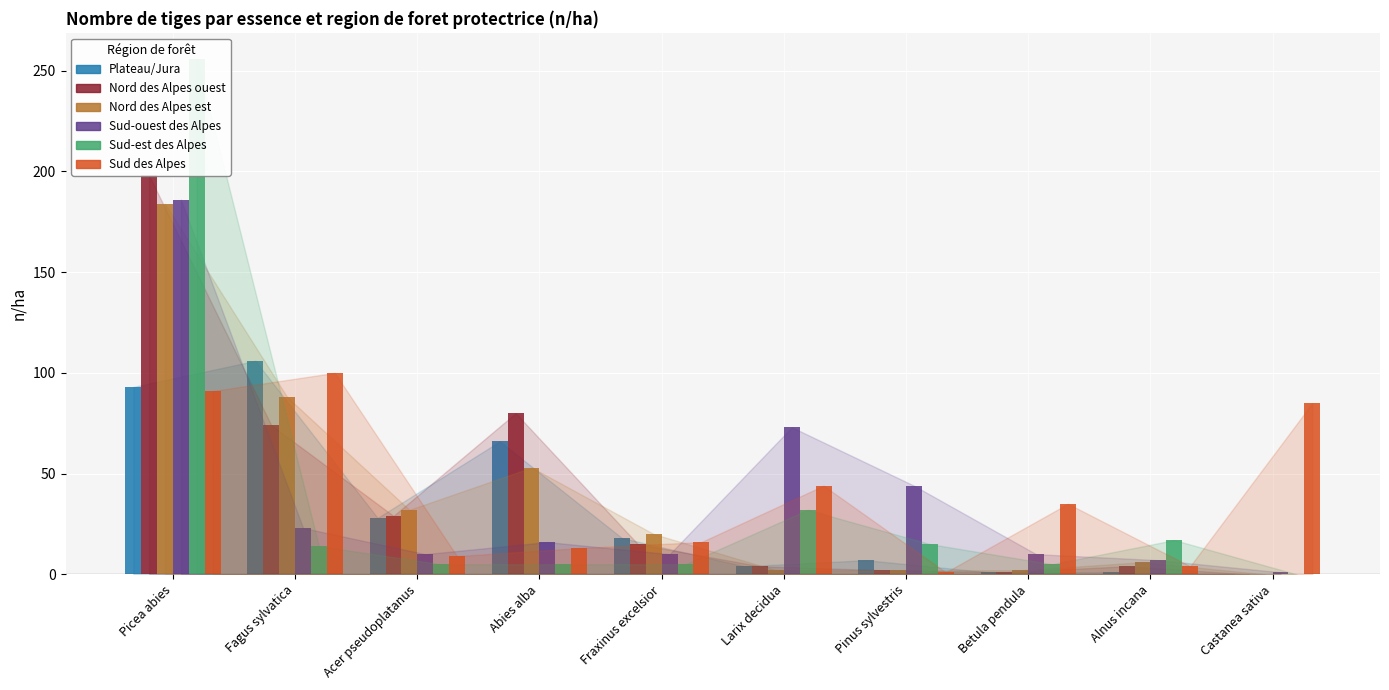

List the series in order of their peak value, highest first.

Sud-est des Alpes, Nord des Alpes ouest, Sud-ouest des Alpes, Nord des Alpes est, Plateau/Jura, Sud des Alpes